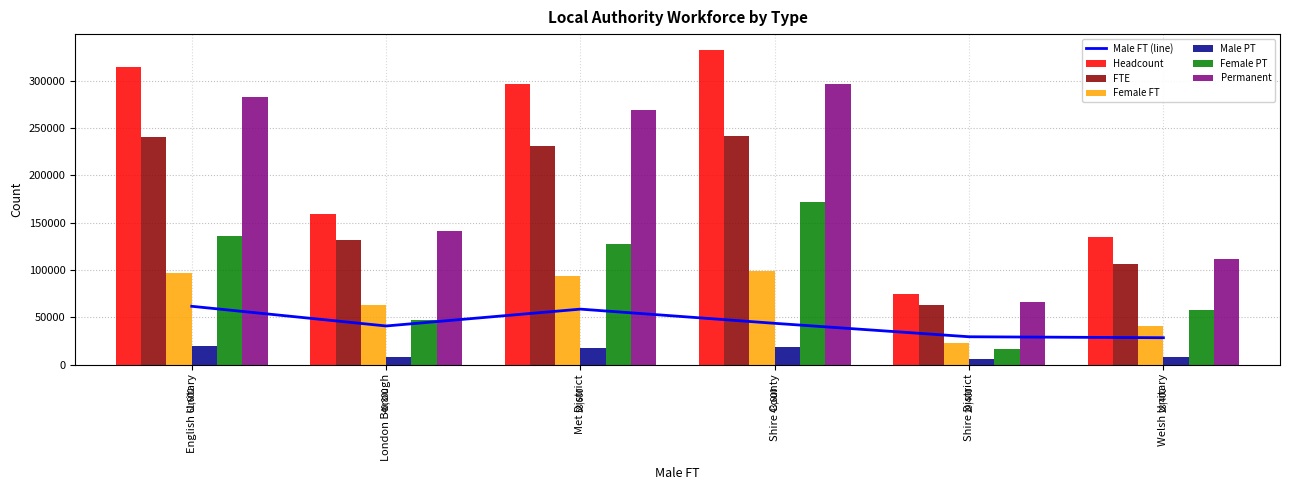

What value does the Female FT series have at Shire County, to the nearest 50?

98700